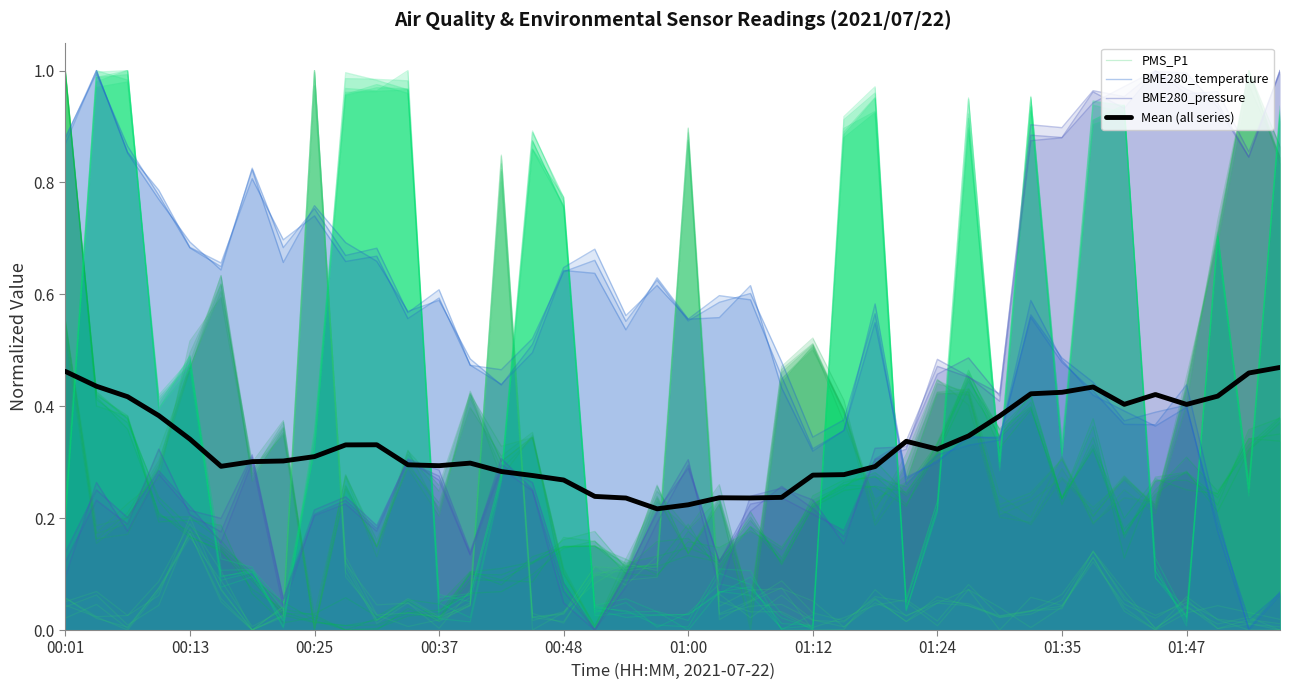

How many lines are shown in the chart?

4